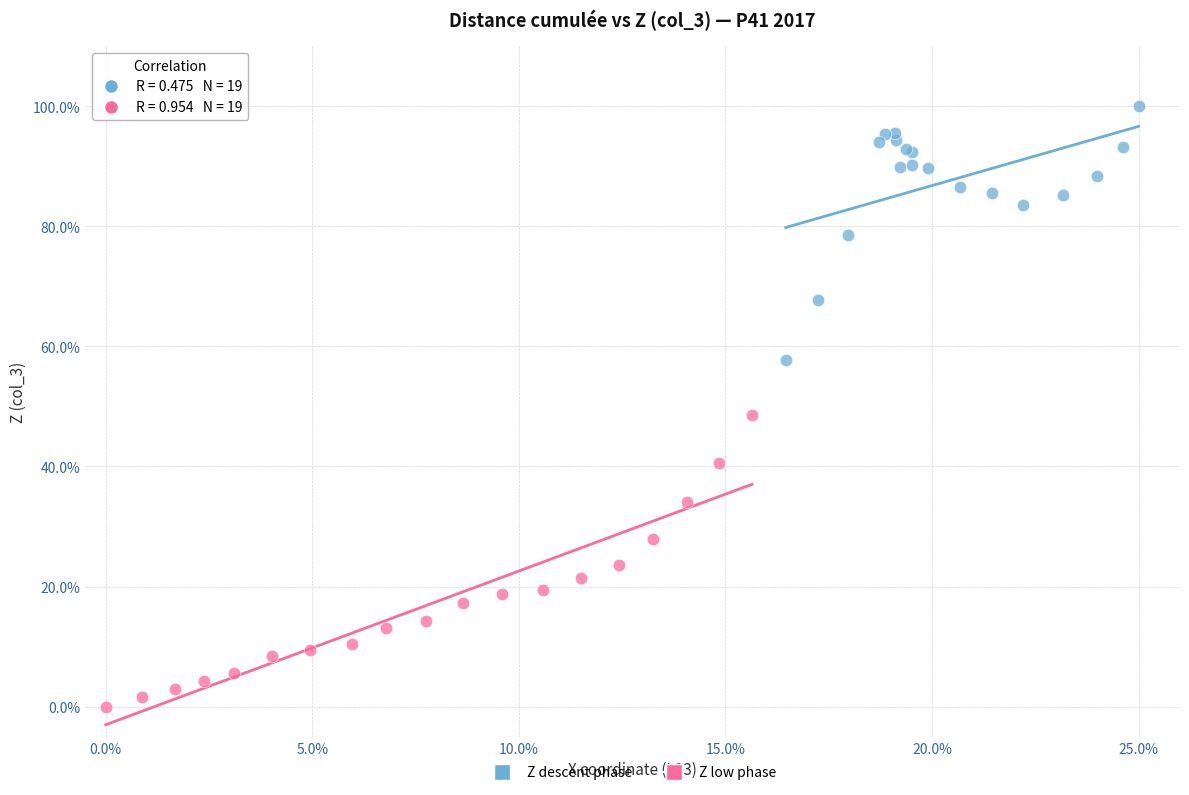

Which series contains the lowest Y value?

Z low phase